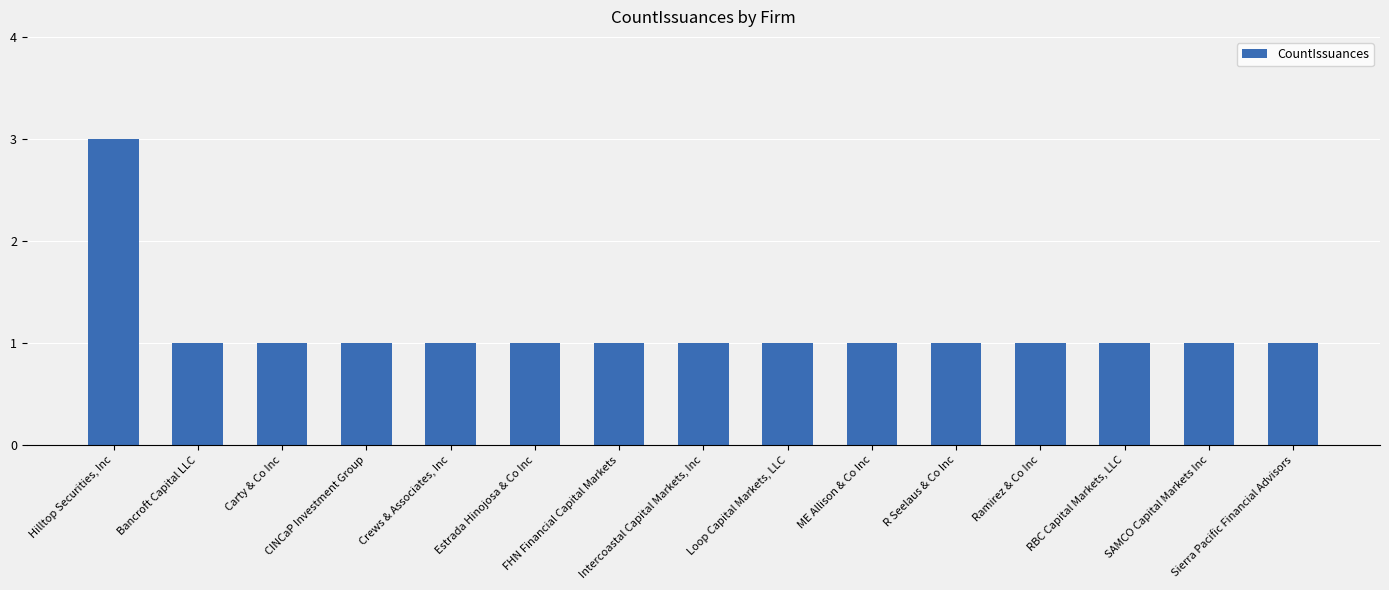

True or false: the data shows 1 at Loop Capital Markets, LLC.

True